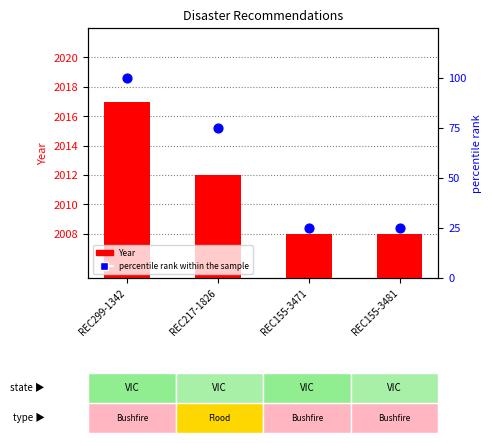

At how many categories does at least one series exceed 1054?

4